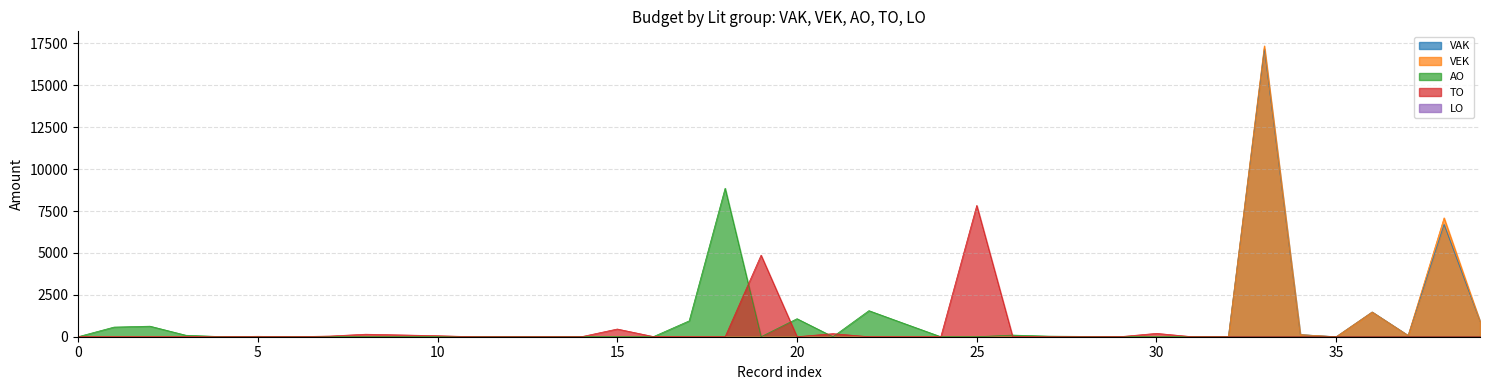

Which series has the widest spread of values?

VEK